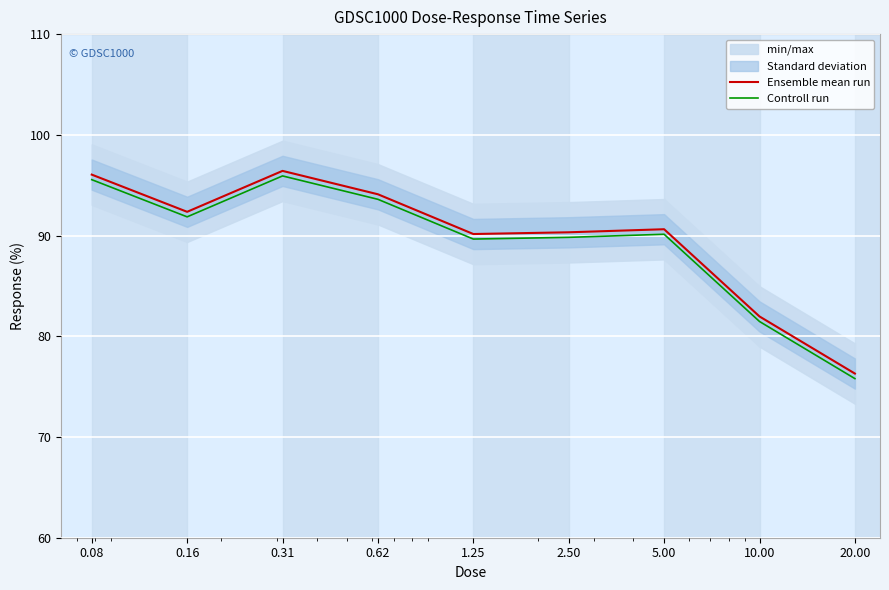

What is the sum of all Ensemble mean run values?

808.3